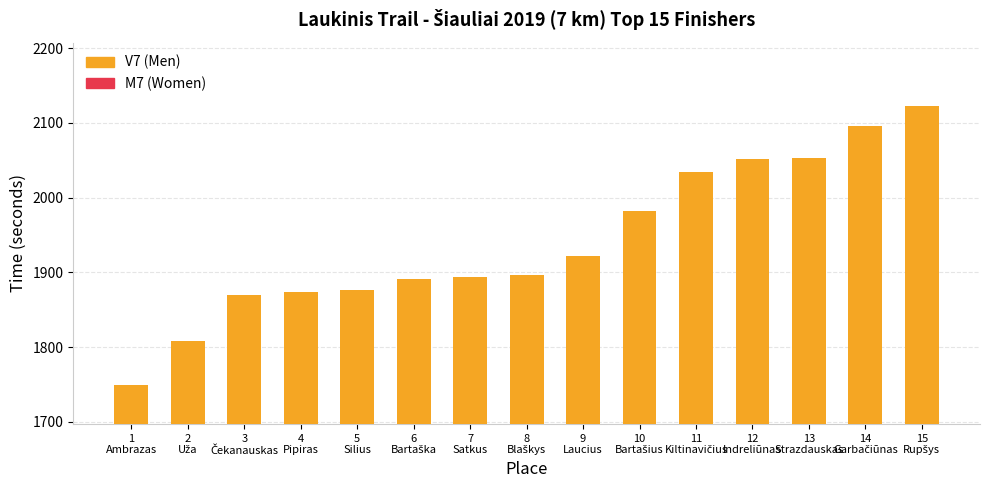

What is the greatest value displayed?

2122.7